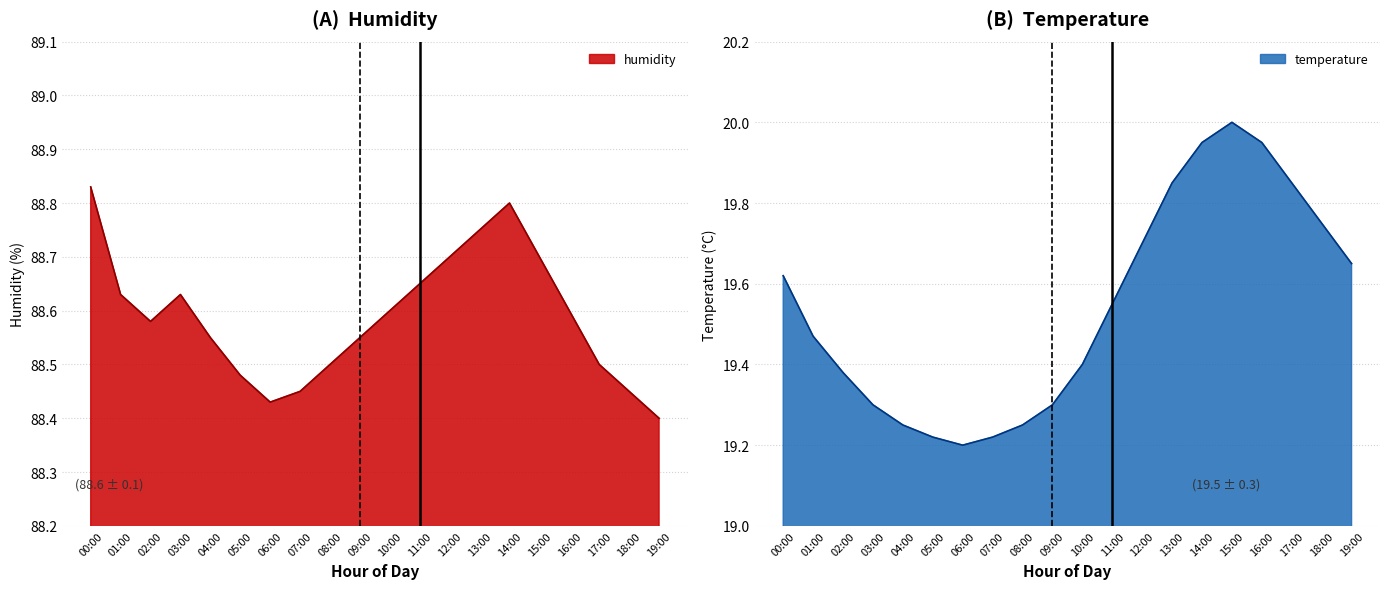

At which category does temperature reach its first local valley?

06:00